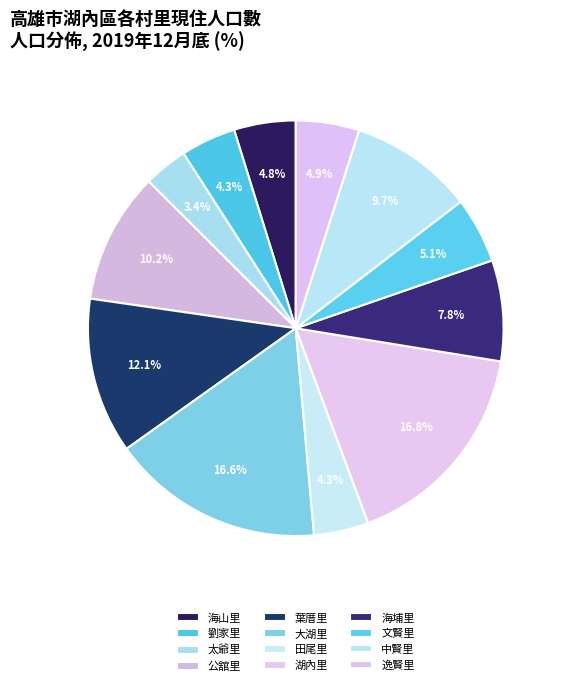

True or false: 公舘里 accounts for 10% of the total.

True